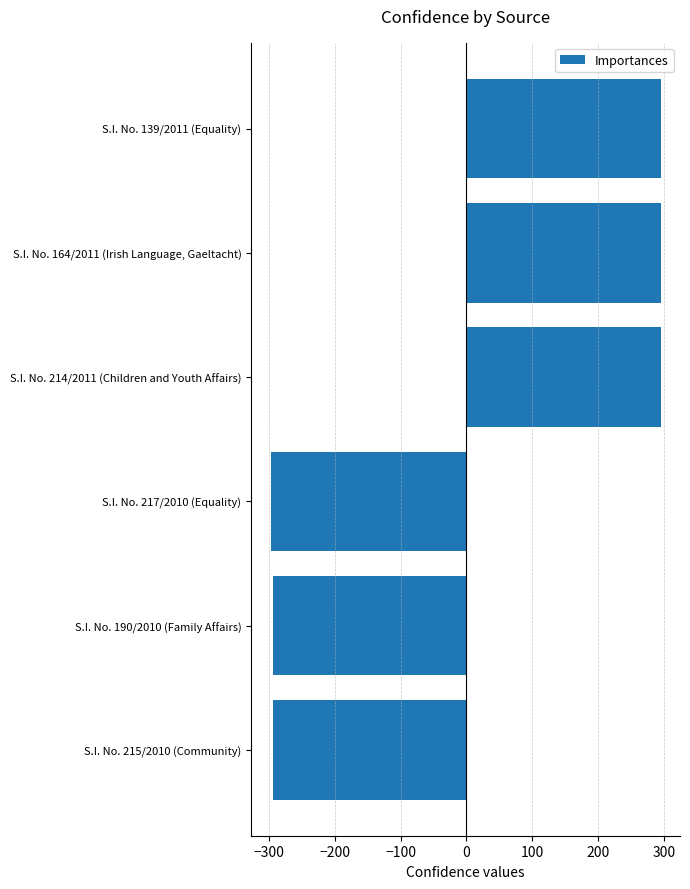

Count the number of values greater than 294.

3